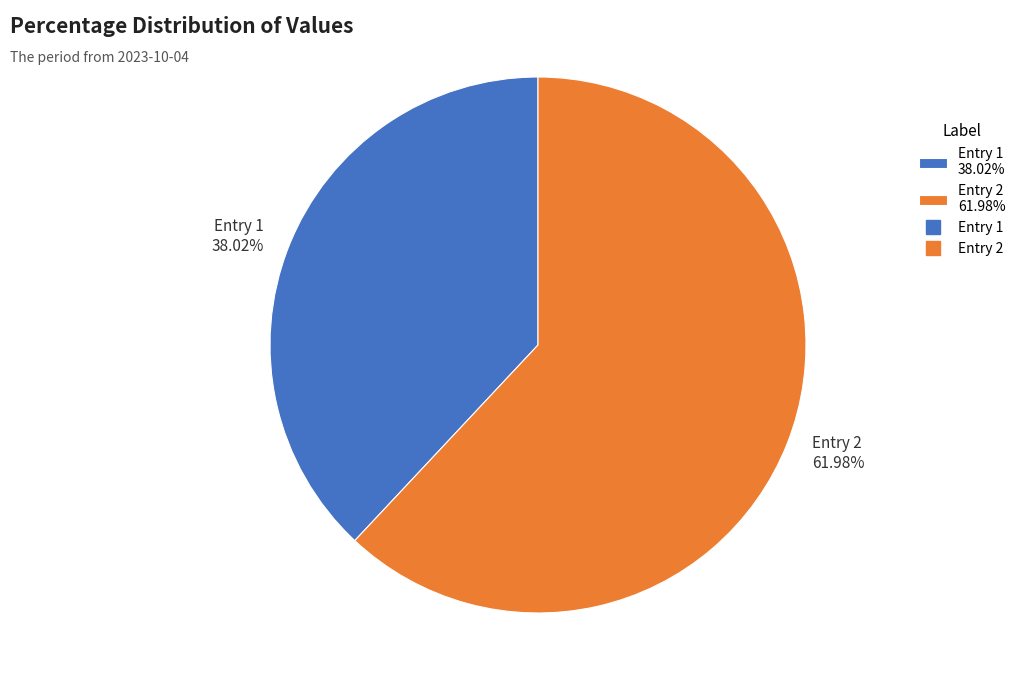

How many slices are in this pie chart?

2